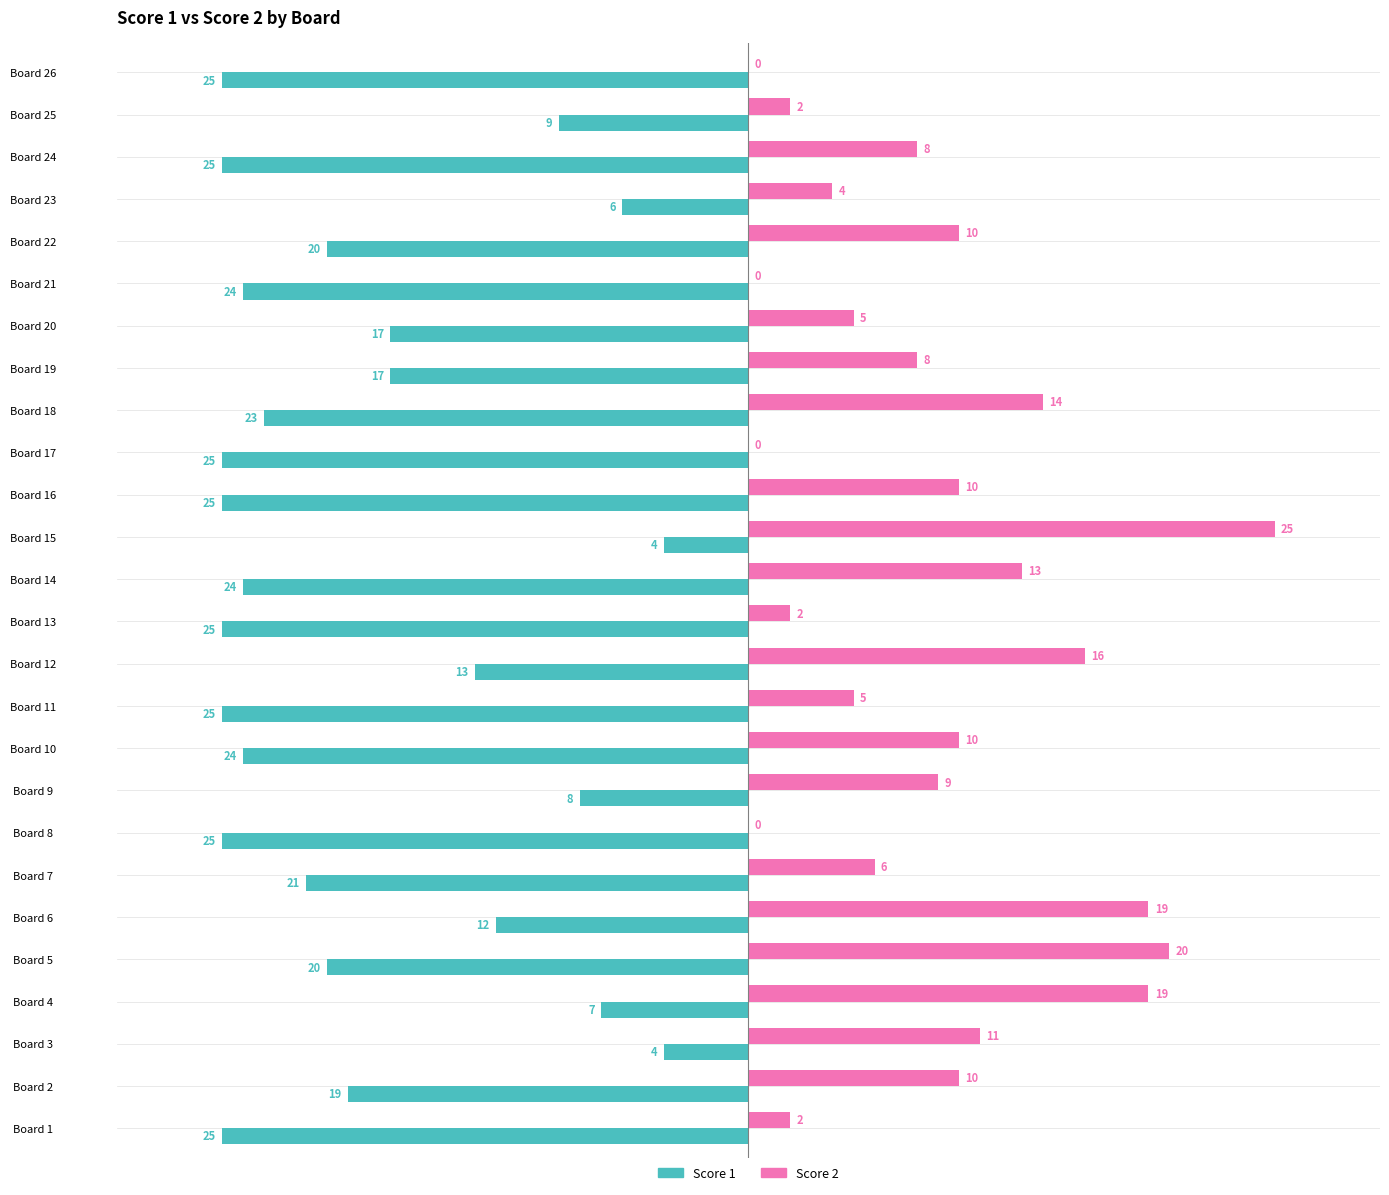

Which series has the largest total across all categories?

Score 2